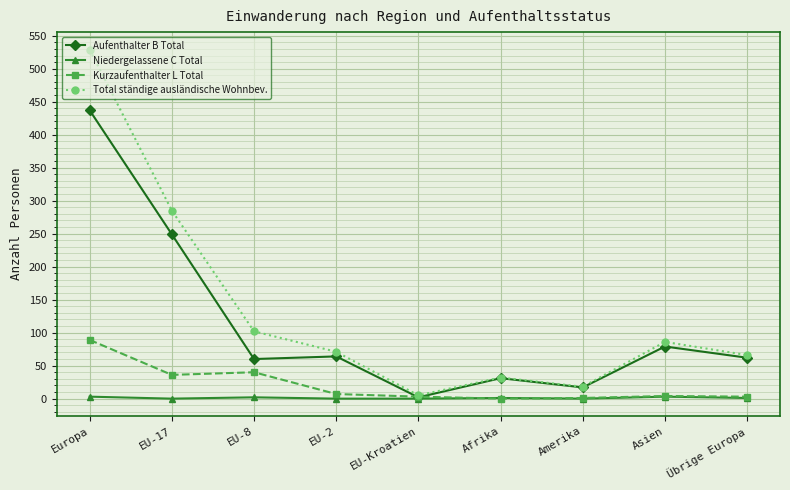

The Total ständige ausländische Wohnbev. series shows 116 at Übrige Europa. True or false?

False